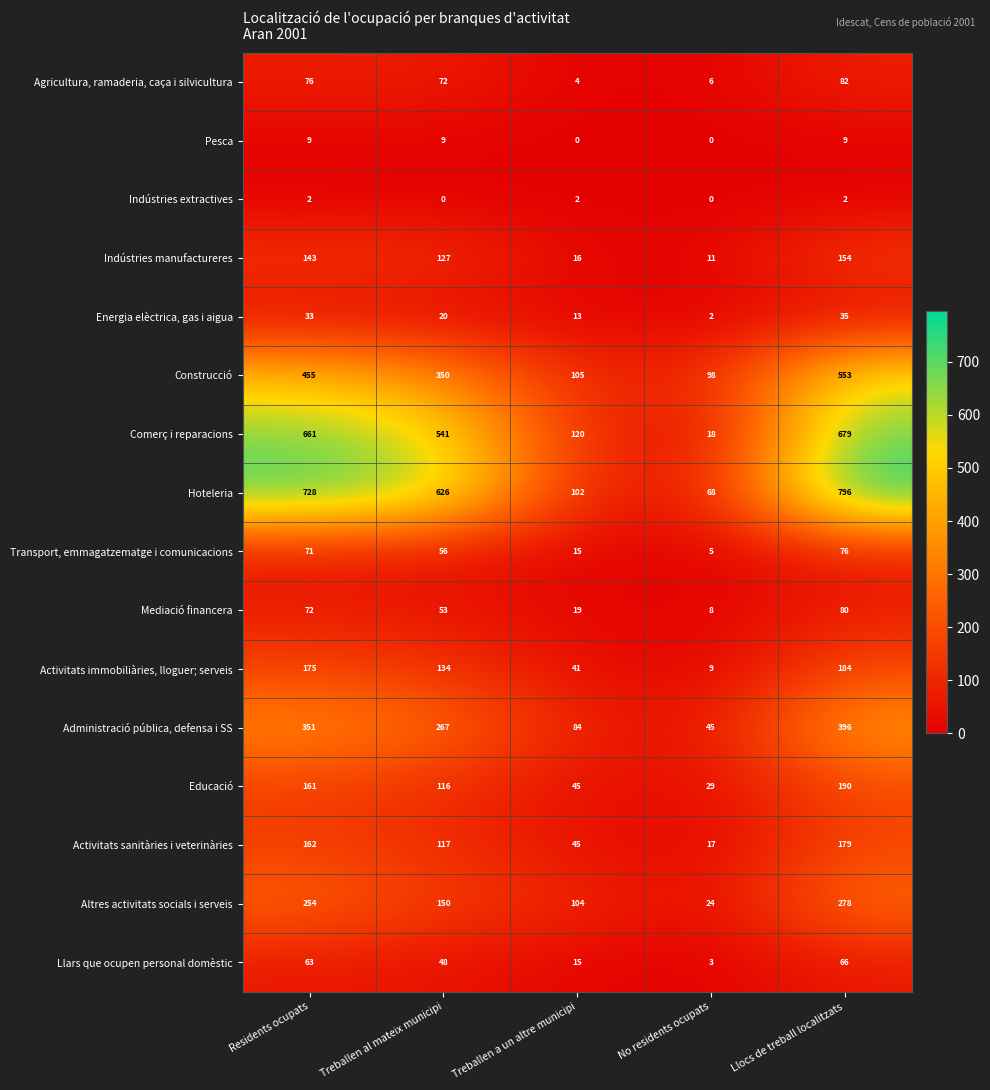

Rank the series at Llocs de treball localitzats from lowest to highest value.

Indústries extractives, Pesca, Energia elèctrica, gas i aigua, Llars que ocupen personal domèstic, Transport, emmagatzematge i comunicacions, Mediació financera, Agricultura, ramaderia, caça i silvicultura, Indústries manufactureres, Activitats sanitàries i veterinàries, Activitats immobiliàries, lloguer; serveis, Educació, Altres activitats socials i serveis, Administració pública, defensa i SS, Construcció, Comerç i reparacions, Hoteleria